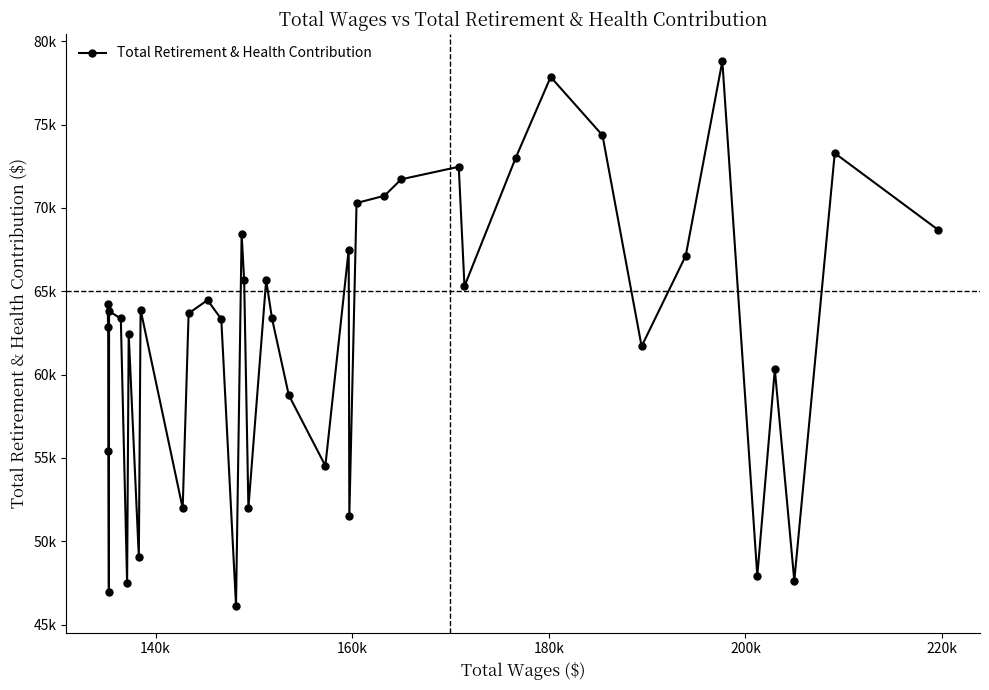

Reading left to right, extract all data points from this chart.

64229	62858	55444	46983	63801	63368	47494	62442	49055	63893	51980	63673	64471	63332	46143	68427	65672	52008	65676	63388	58768	54526	67500	51501	70297	70733	71720	72471	65303	72991	77861	74359	61697	67132	78809	47925	60308	47640	73289	68673